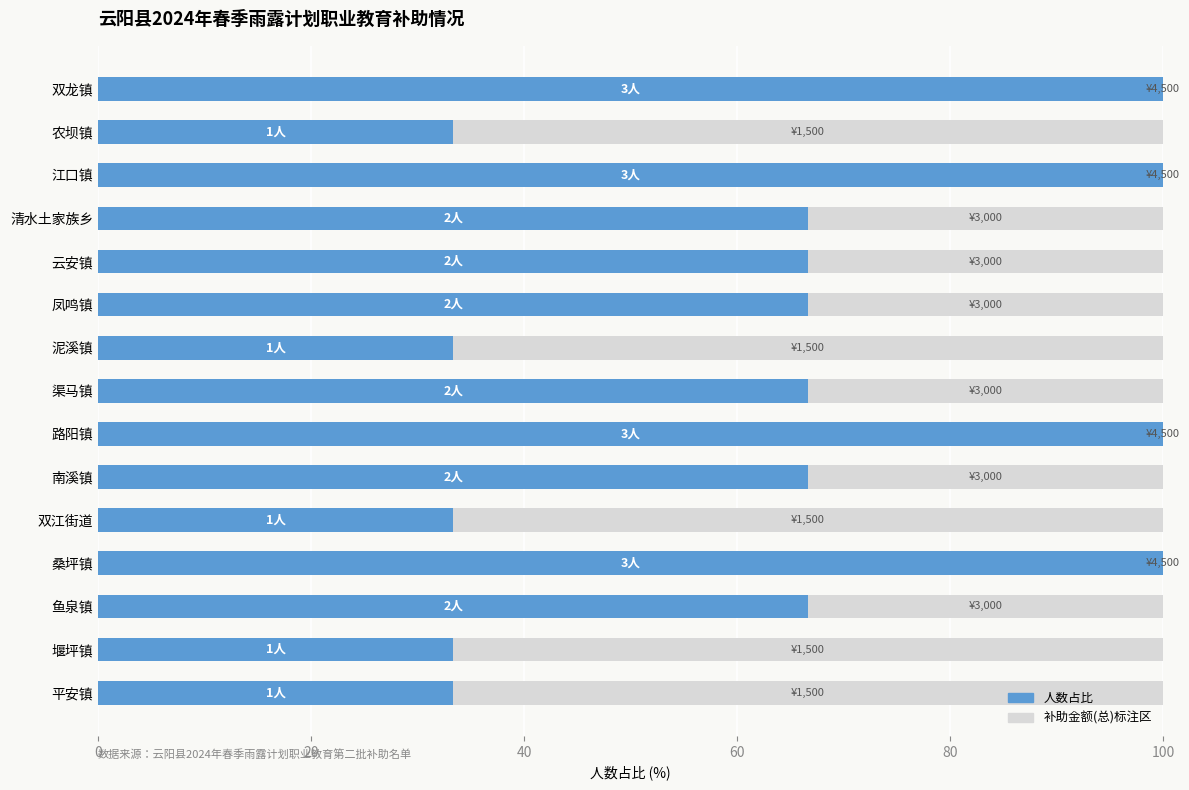

What is the total value across all series at 泥溪镇?

100.0